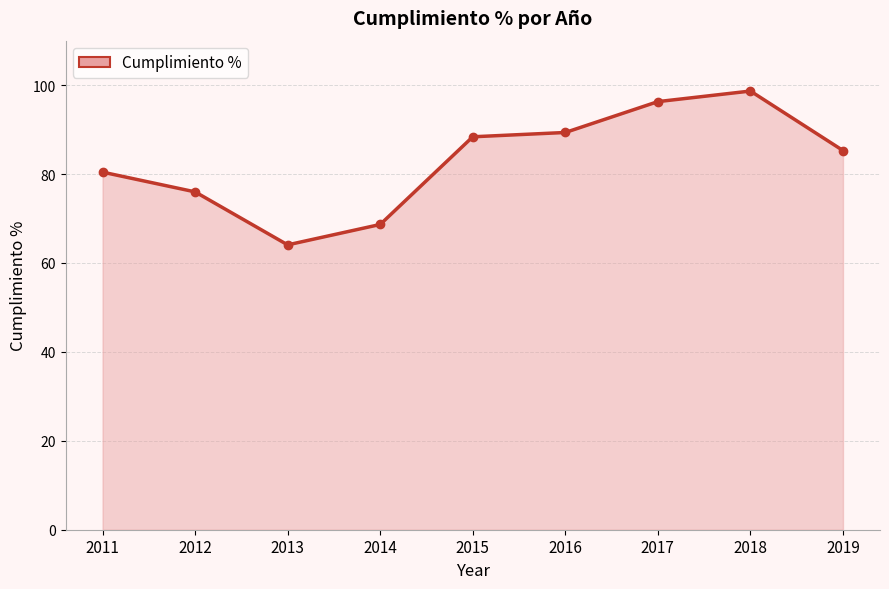

The chart shows a value of 76.0 at 2012. True or false?

True